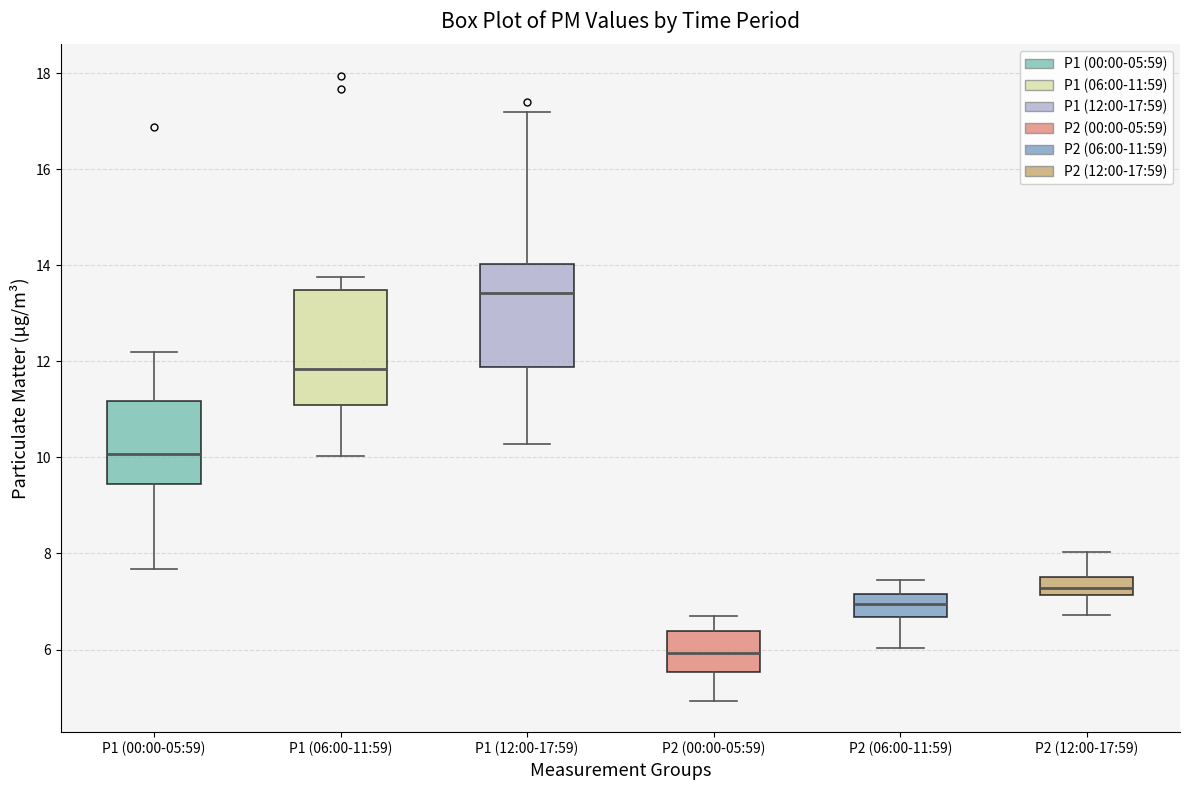

Reading left to right, read every box against the y-axis: the position of its median line, the range the box covers, and the ends of its whiskers. The values are not printed on the chart, so give them approximately, as read against the axis.

P1 (00:00-05:59): median 10.0, box 9.4 to 11.2, whiskers 7.6 to 12.2
P1 (06:00-11:59): median 11.8, box 11.2 to 13.4, whiskers 10.0 to 13.8
P1 (12:00-17:59): median 13.4, box 11.8 to 14.0, whiskers 10.2 to 17.2
P2 (00:00-05:59): median 6.0, box 5.6 to 6.4, whiskers 5.0 to 6.8
P2 (06:00-11:59): median 7.0, box 6.6 to 7.2, whiskers 6.0 to 7.4
P2 (12:00-17:59): median 7.2 (inside the box), box 7.2 to 7.6, whiskers 6.8 to 8.0